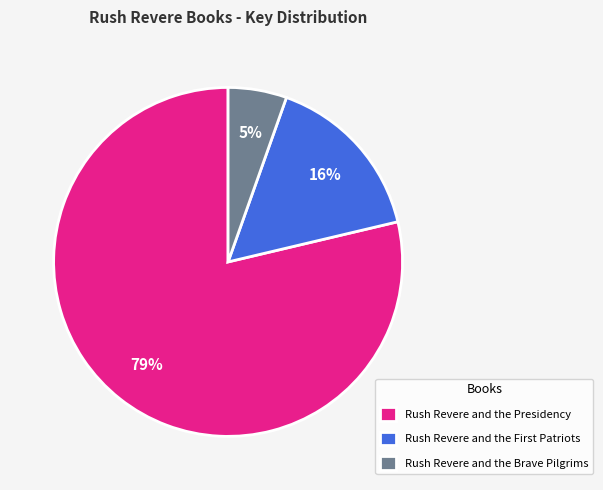

What percentage is the Rush Revere and the Presidency slice, to the nearest percent?

79%